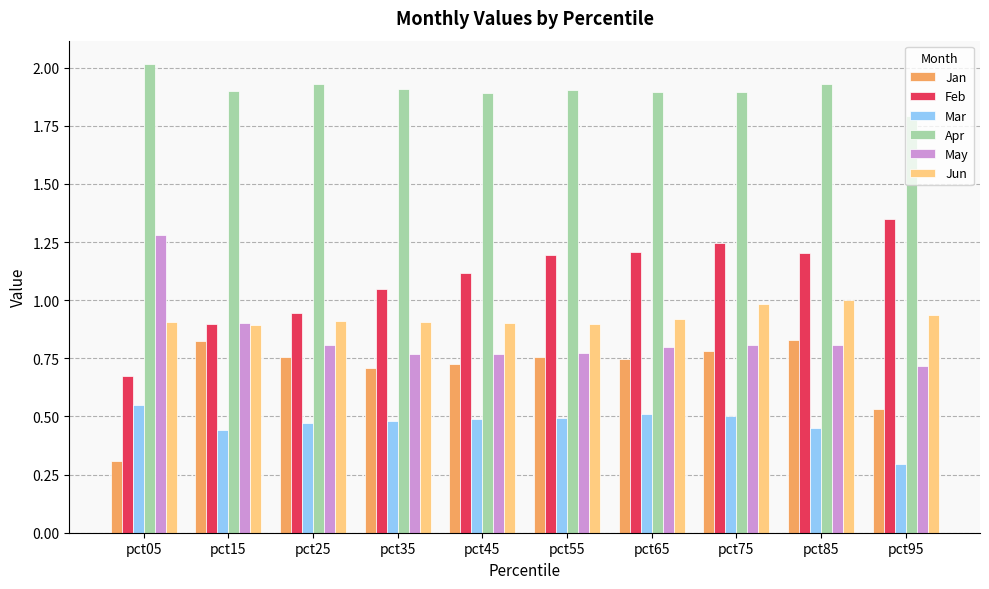

Is the value of Mar at pct25 greater than the value of Jun at pct95?

No